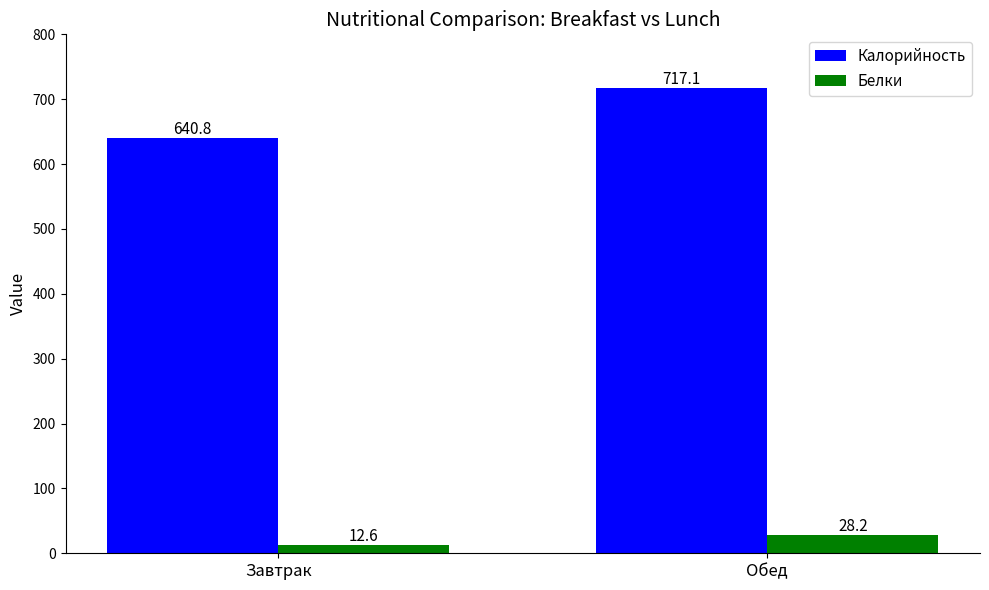

How many data points in Белки are less than 28?

1